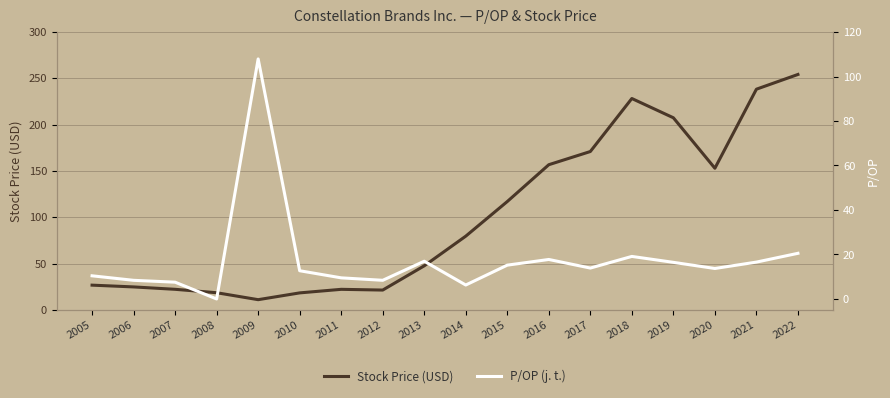

Does the chart display data point markers on the line(s)?

No